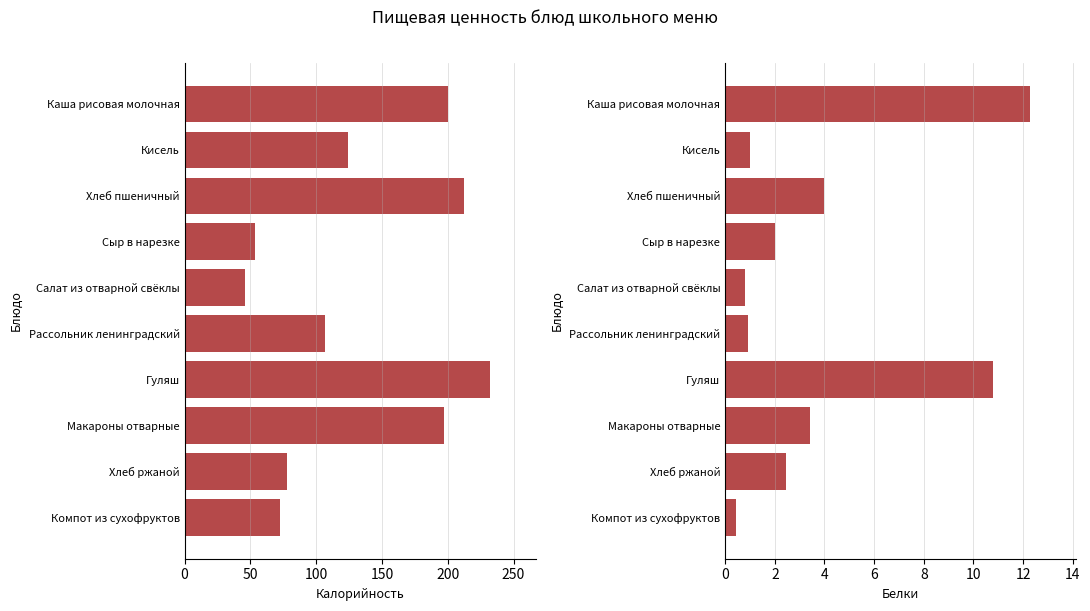

Which series has the largest total across all categories?

Калорийность